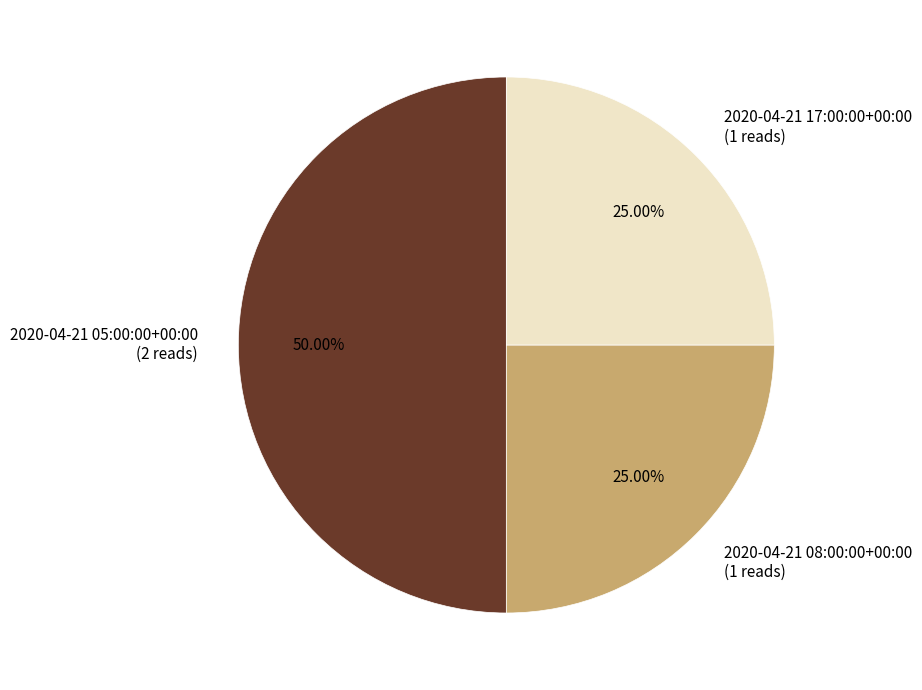

Is it true that 2020-04-21 05:00:00+00:00 is 65% of the pie?

False